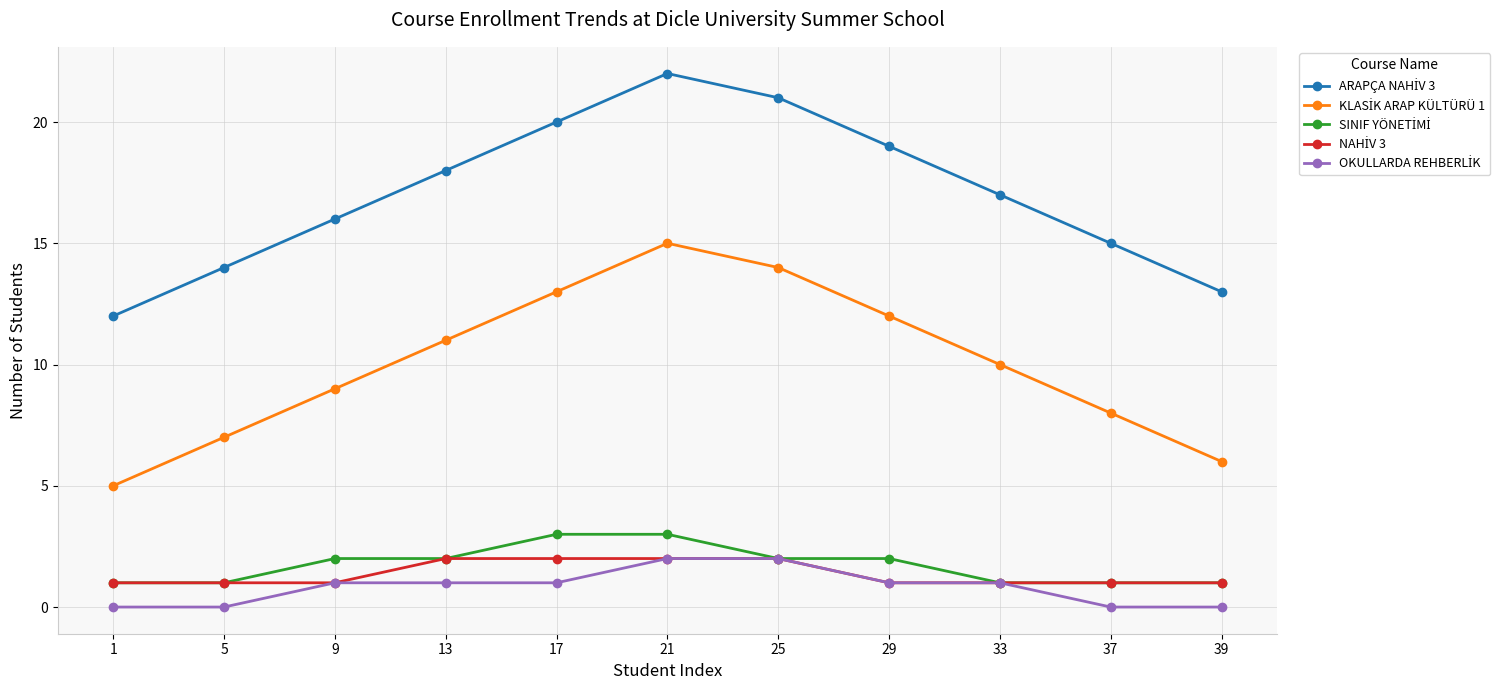

At which category is the sum across all series the highest?

21